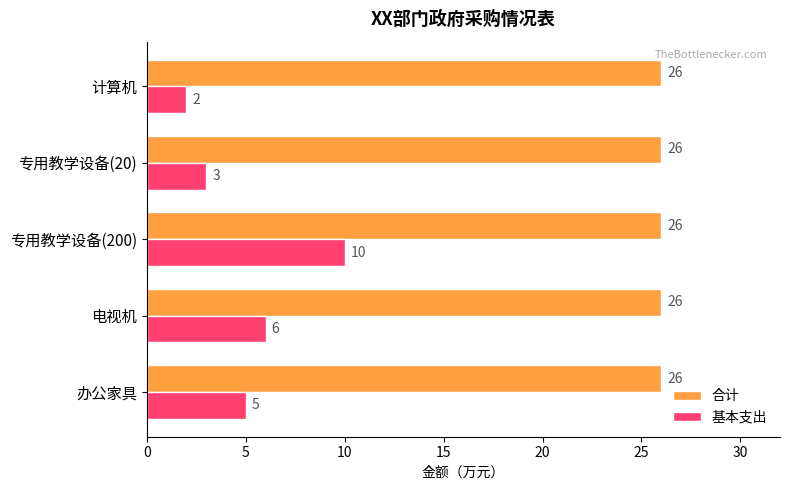

The value of 合计 at 专用教学设备(200) is 26. True or false?

True